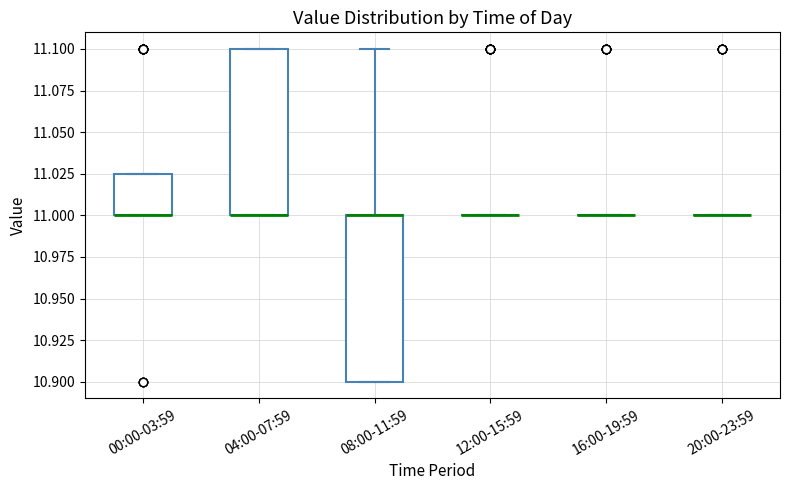

Reading left to right, transcribe this box plot: for each box, give where its median line is, the range the box spans, and where its two whiskers end, as read against the y-axis. The values are not printed on the chart, so give them approximately, as read against the axis.

00:00-03:59: median 11.000 (drawn on the box's lower edge), box 11.000 to 11.025, whiskers 11.000 to 11.025
04:00-07:59: median 11.000 (drawn on the box's lower edge), box 11.000 to 11.100, whiskers 11.000 to 11.100
08:00-11:59: median 11.000 (drawn on the box's upper edge), box 10.900 to 11.000, whiskers 10.900 to 11.100
12:00-15:59: box collapsed to a line at 11.000, whiskers 11.000 to 11.000
16:00-19:59: box collapsed to a line at 11.000, whiskers 11.000 to 11.000
20:00-23:59: box collapsed to a line at 11.000, whiskers 11.000 to 11.000